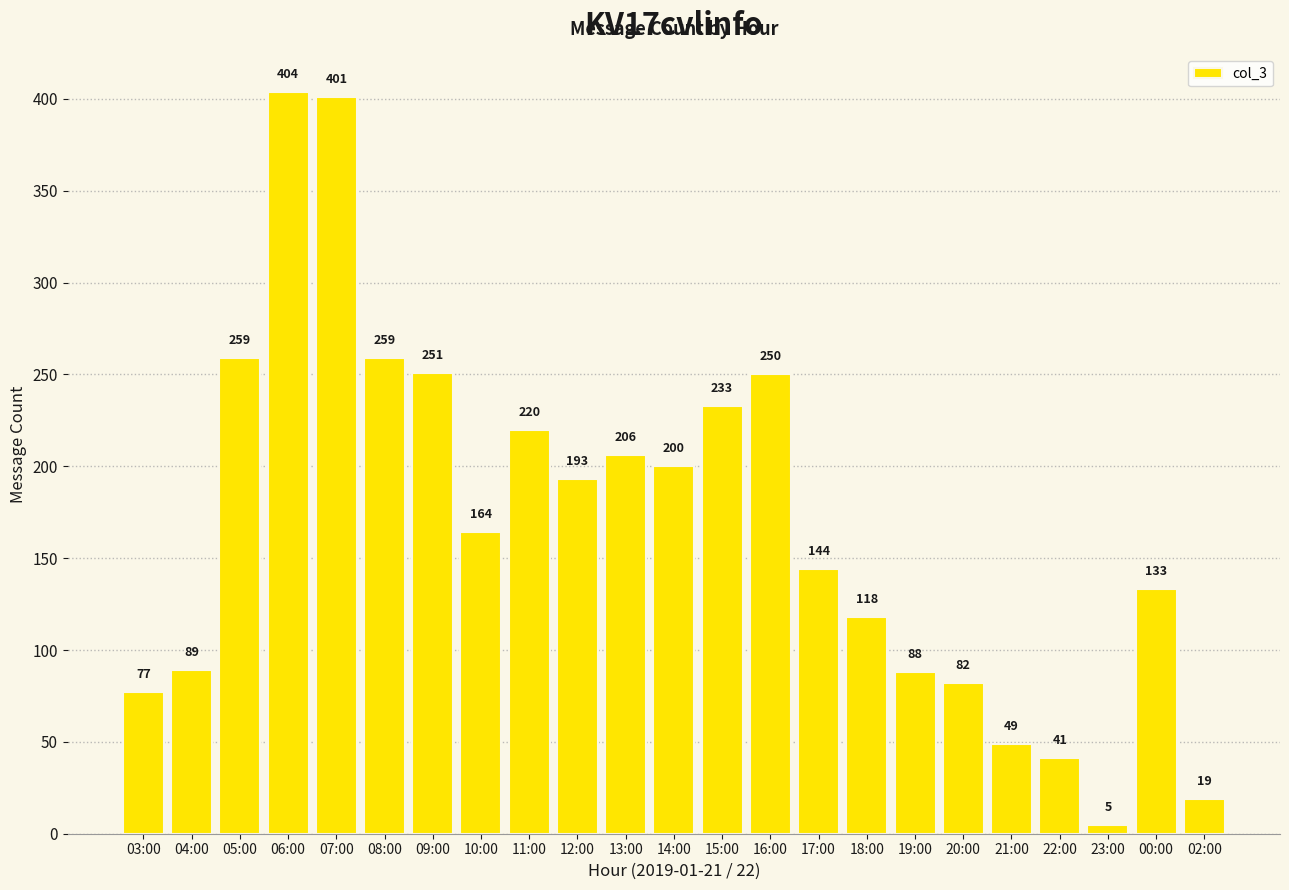

True or false: the data shows 312 at 14:00.

False